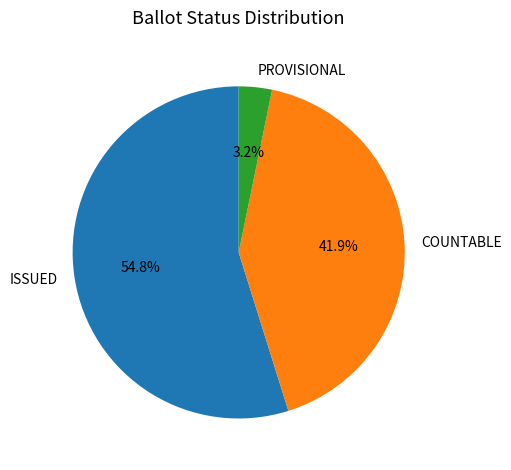

How much of the chart is everything except PROVISIONAL?

96.8%